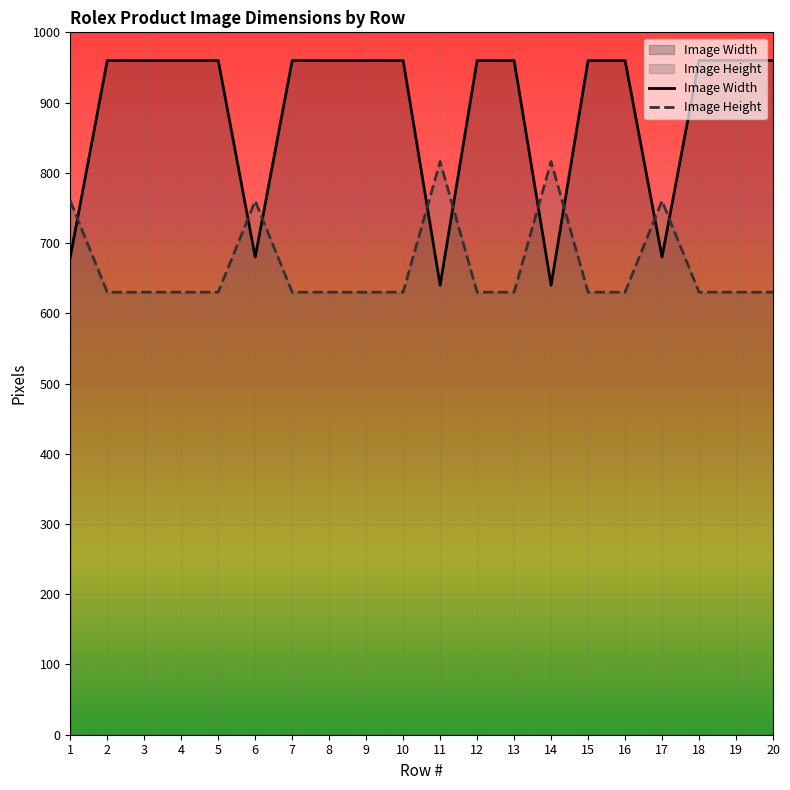

How many intersections are there between Image Height and Image Width?

9